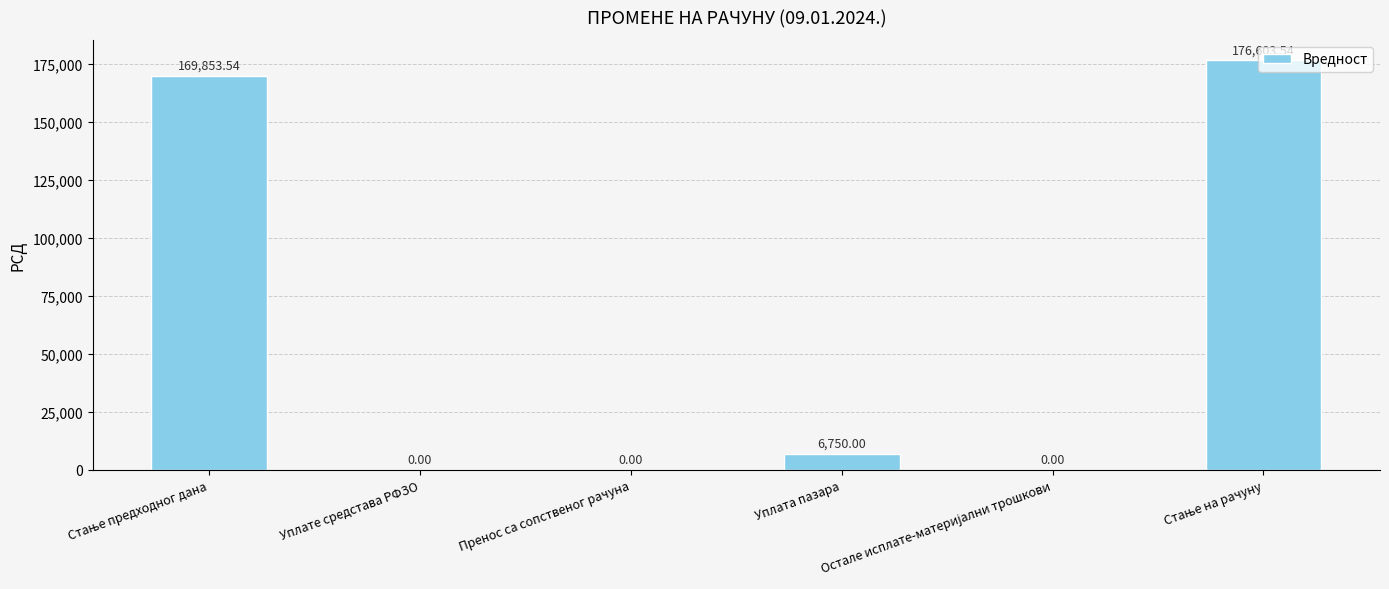

What is the sum of all values?

353207.1